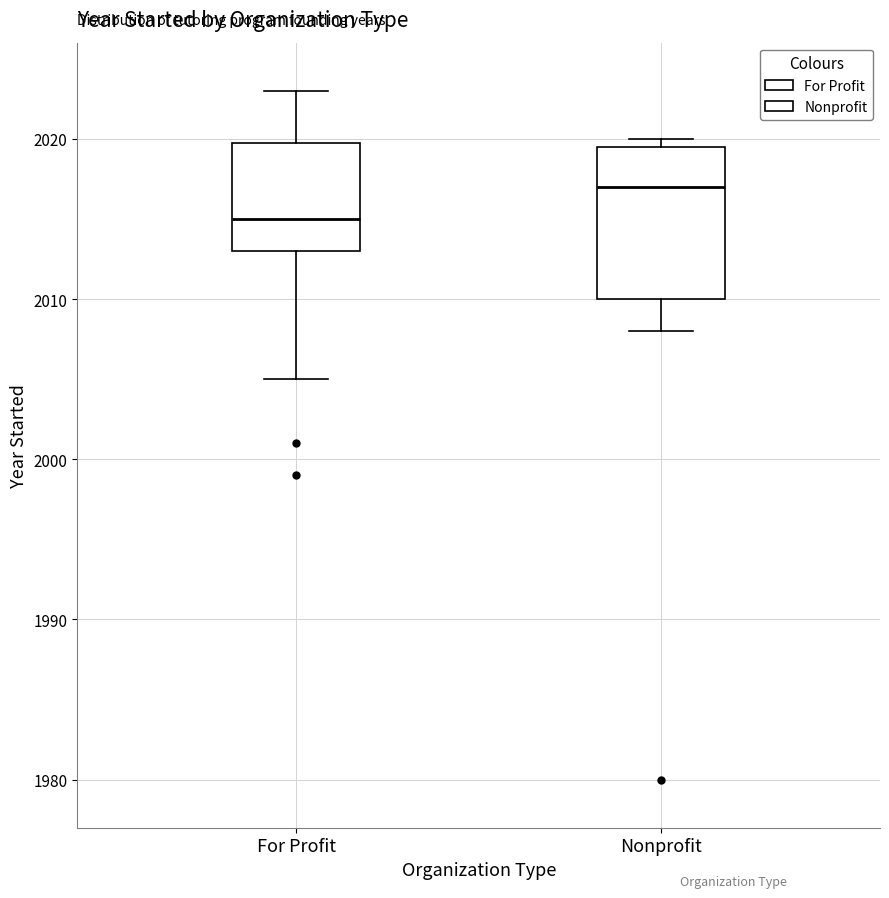

Which box has the lowest median line?

For Profit